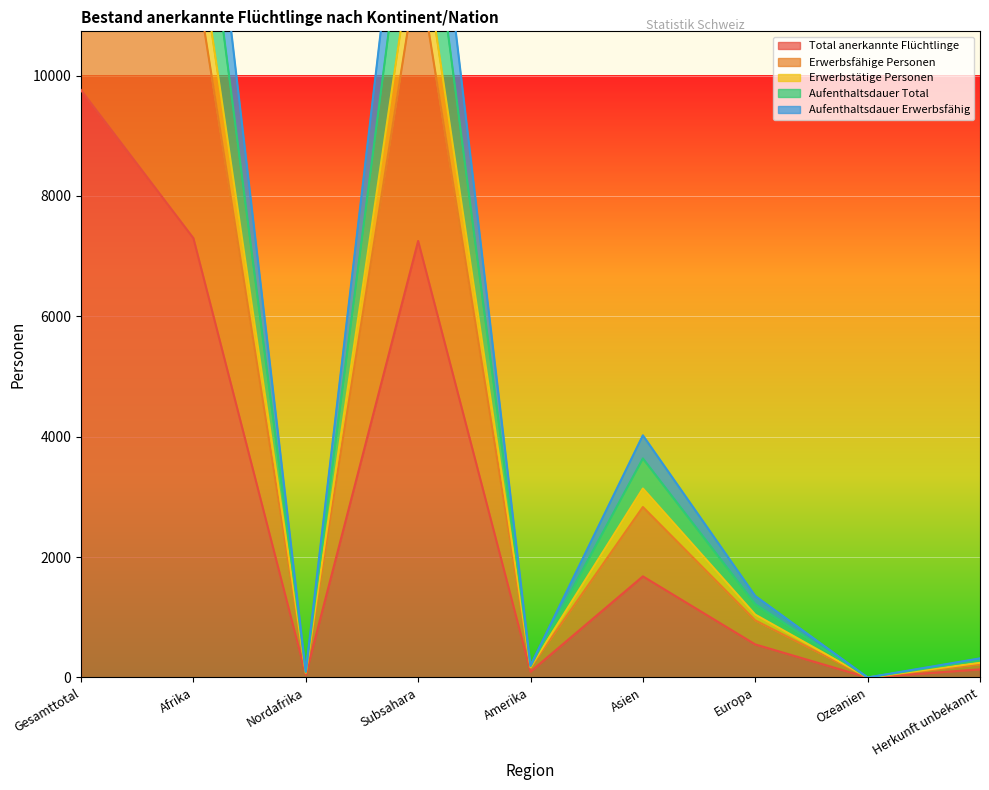

What is the value of the Total anerkannte Flüchtlinge point at the 9th from the left?

135